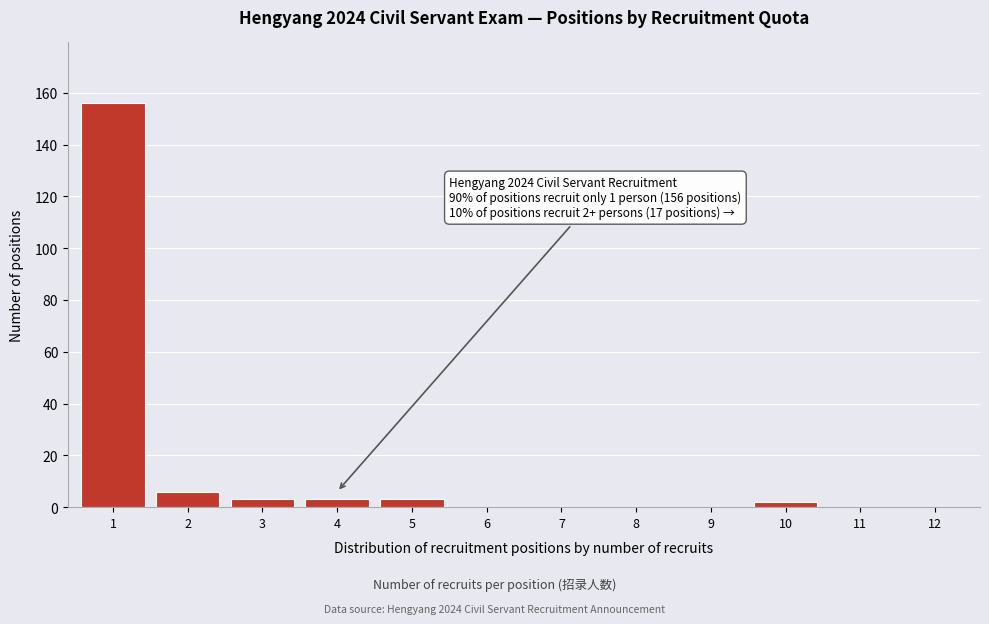

Reading left to right, extract all data points from this chart.

1=156	2=6	3=3	4=3	5=3	6=0	7=0	8=0	9=0	10=2	11=0	12=0